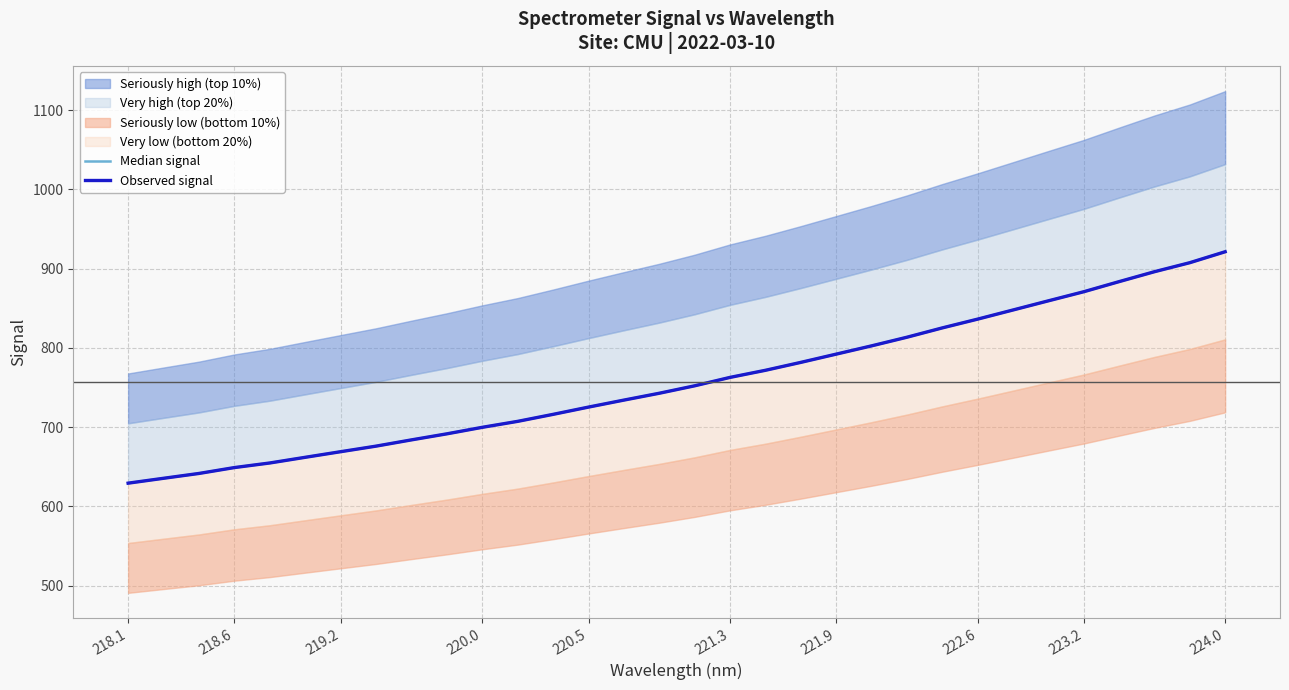

Which series has the largest range (max minus min)?

Median signal